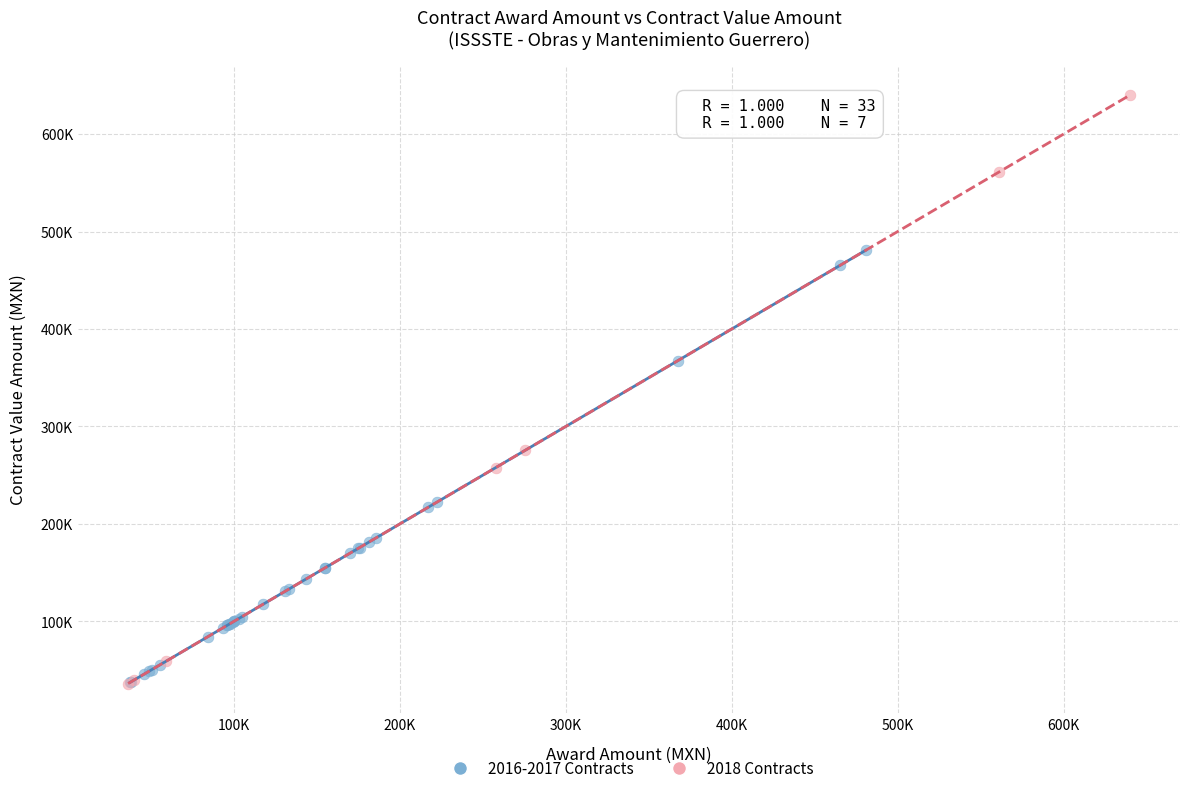

What are all the series names shown in the legend?

2016-2017 Contracts, 2018 Contracts